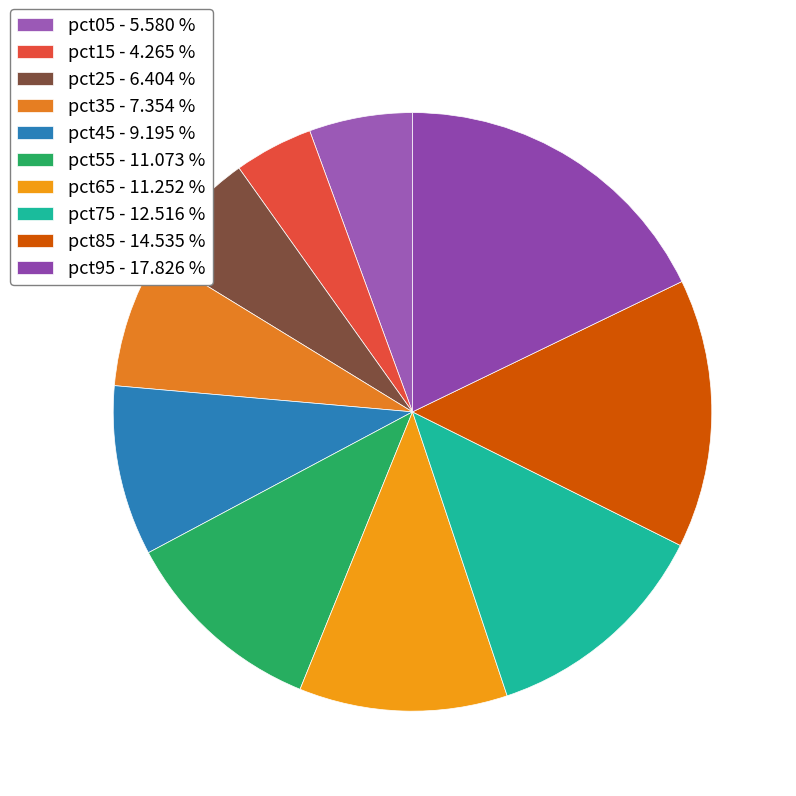

Count the number of slices in the pie.

10